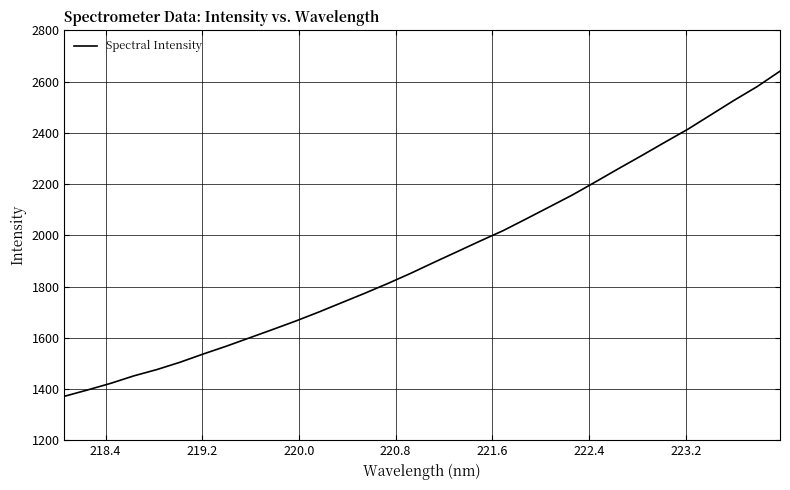

What is the minimum value shown in the chart?

1371.6